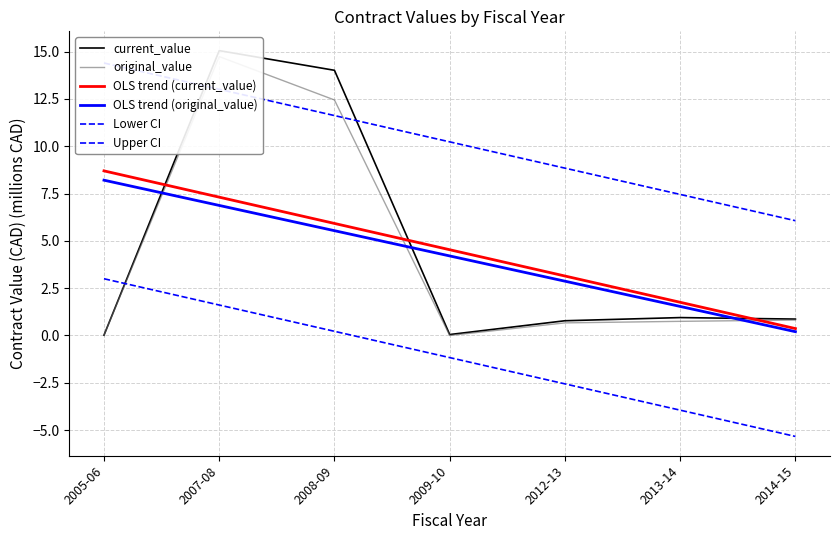

The current_value series shows 1.4 at 2014-15. True or false?

False